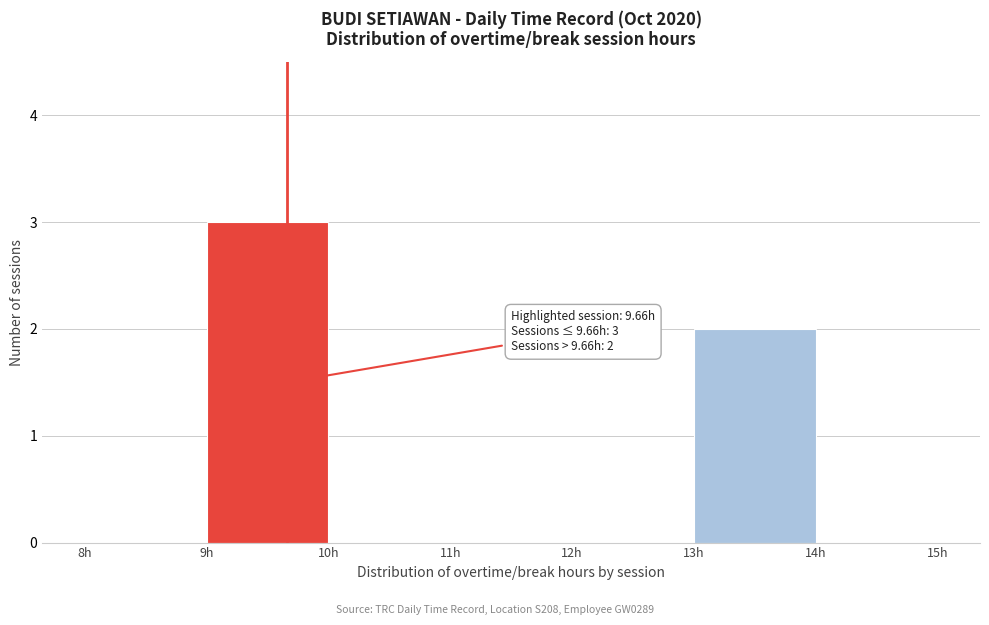

Over which range of the x-axis is the bar tallest?

9 to 10